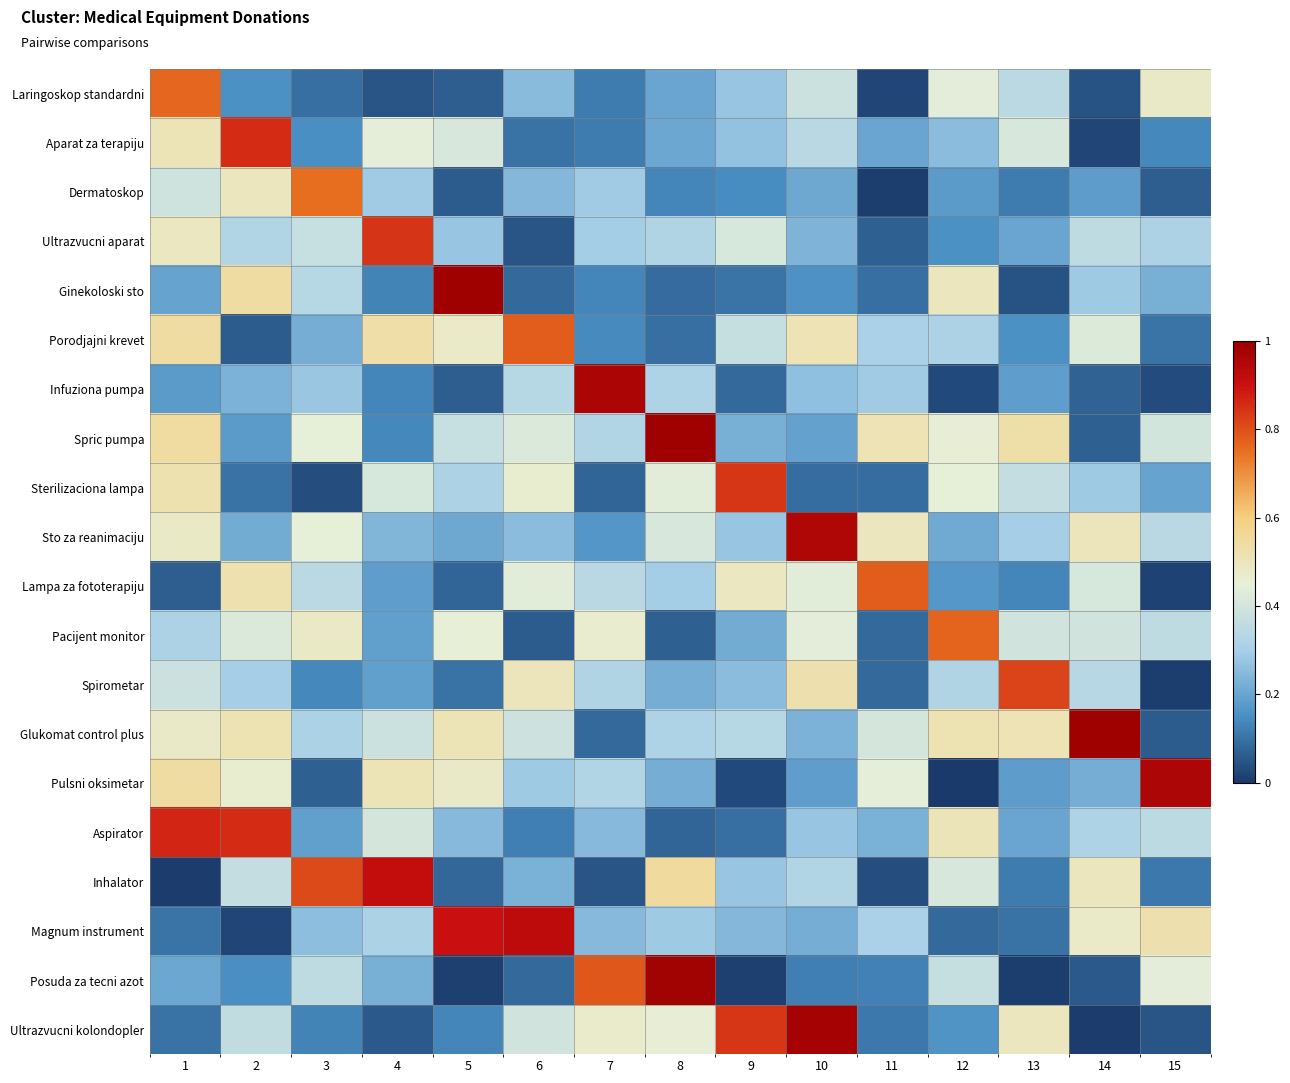

Reading left to right, list all the values displayed in this chart.

Laringoskop standardni: 1=0.8	2=0.2	3=0.1	4=0.0	5=0.1	6=0.3	7=0.1	8=0.2	9=0.3	10=0.4	11=0.0	12=0.4	13=0.3	14=0.0	15=0.5
Aparat za terapiju: 1=0.5	2=0.9	3=0.2	4=0.4	5=0.4	6=0.1	7=0.1	8=0.2	9=0.3	10=0.3	11=0.2	12=0.3	13=0.4	14=0.0	15=0.1
Dermatoskop: 1=0.4	2=0.5	3=0.8	4=0.3	5=0.1	6=0.2	7=0.3	8=0.1	9=0.1	10=0.2	11=0.0	12=0.2	13=0.1	14=0.2	15=0.1
Ultrazvucni aparat: 1=0.5	2=0.3	3=0.4	4=0.8	5=0.3	6=0.0	7=0.3	8=0.3	9=0.4	10=0.2	11=0.1	12=0.2	13=0.2	14=0.4	15=0.3
Ginekoloski sto: 1=0.2	2=0.5	3=0.3	4=0.1	5=1.0	6=0.1	7=0.1	8=0.1	9=0.1	10=0.2	11=0.1	12=0.5	13=0.0	14=0.3	15=0.2
Porodjajni krevet: 1=0.5	2=0.1	3=0.2	4=0.5	5=0.5	6=0.8	7=0.1	8=0.1	9=0.4	10=0.5	11=0.3	12=0.3	13=0.2	14=0.4	15=0.1
Infuziona pumpa: 1=0.2	2=0.2	3=0.3	4=0.1	5=0.1	6=0.3	7=1.0	8=0.3	9=0.1	10=0.3	11=0.3	12=0.0	13=0.2	14=0.1	15=0.0
Spric pumpa: 1=0.5	2=0.2	3=0.4	4=0.1	5=0.4	6=0.4	7=0.3	8=1.0	9=0.2	10=0.2	11=0.5	12=0.5	13=0.5	14=0.1	15=0.4
Sterilizaciona lampa: 1=0.5	2=0.1	3=0.0	4=0.4	5=0.3	6=0.5	7=0.1	8=0.4	9=0.8	10=0.1	11=0.1	12=0.4	13=0.4	14=0.3	15=0.2
Sto za reanimaciju: 1=0.5	2=0.2	3=0.4	4=0.2	5=0.2	6=0.3	7=0.2	8=0.4	9=0.3	10=1.0	11=0.5	12=0.2	13=0.3	14=0.5	15=0.3
Lampa za fototerapiju: 1=0.1	2=0.5	3=0.3	4=0.2	5=0.1	6=0.4	7=0.3	8=0.3	9=0.5	10=0.4	11=0.8	12=0.2	13=0.1	14=0.4	15=0.0
Pacijent monitor: 1=0.3	2=0.4	3=0.5	4=0.2	5=0.5	6=0.1	7=0.5	8=0.1	9=0.2	10=0.4	11=0.1	12=0.8	13=0.4	14=0.4	15=0.4
Spirometar: 1=0.4	2=0.3	3=0.1	4=0.2	5=0.1	6=0.5	7=0.3	8=0.2	9=0.3	10=0.5	11=0.1	12=0.3	13=0.8	14=0.3	15=0.0
Glukomat control plus: 1=0.5	2=0.5	3=0.3	4=0.4	5=0.5	6=0.4	7=0.1	8=0.3	9=0.3	10=0.2	11=0.4	12=0.5	13=0.5	14=1.0	15=0.1
Pulsni oksimetar: 1=0.5	2=0.5	3=0.1	4=0.5	5=0.5	6=0.3	7=0.3	8=0.2	9=0.0	10=0.2	11=0.4	12=0.0	13=0.2	14=0.2	15=1.0
Aspirator: 1=0.9	2=0.9	3=0.2	4=0.4	5=0.2	6=0.1	7=0.2	8=0.1	9=0.1	10=0.3	11=0.2	12=0.5	13=0.2	14=0.3	15=0.3
Inhalator: 1=0.0	2=0.4	3=0.8	4=0.9	5=0.1	6=0.2	7=0.0	8=0.5	9=0.3	10=0.3	11=0.0	12=0.4	13=0.1	14=0.5	15=0.1
Magnum instrument: 1=0.1	2=0.0	3=0.3	4=0.3	5=0.9	6=0.9	7=0.2	8=0.3	9=0.2	10=0.2	11=0.3	12=0.1	13=0.1	14=0.5	15=0.5
Posuda za tecni azot: 1=0.2	2=0.1	3=0.4	4=0.2	5=0.0	6=0.1	7=0.8	8=1.0	9=0.0	10=0.1	11=0.1	12=0.4	13=0.0	14=0.1	15=0.4
Ultrazvucni kolondopler: 1=0.1	2=0.4	3=0.1	4=0.1	5=0.1	6=0.4	7=0.5	8=0.5	9=0.8	10=1.0	11=0.1	12=0.2	13=0.5	14=0.0	15=0.0